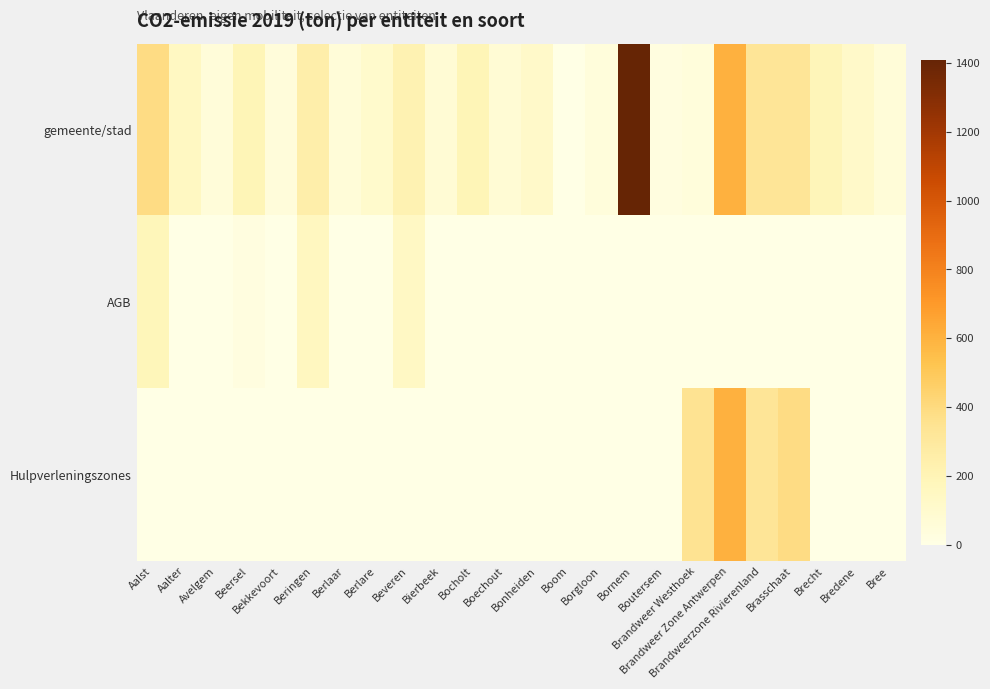

Reading right to left, extract all data points from this chart.

gemeente/stad: Bree=56.5	Bredene=118.8	Brecht=190.5	Brasschaat=327.3	Brandweerzone Rivierenland=327.8	Brandweer Zone Antwerpen=601.2	Brandweer Westhoek=43.4	Boutersem=23.6	Bornem=1409.5	Borgloon=43.4	Boom=4.0	Bonheiden=116.8	Boechout=76.0	Bocholt=195.4	Bierbeek=73.9	Beveren=215.9	Berlare=106.8	Berlaar=58.3	Beringen=248.8	Bekkevoort=45.4	Beersel=194.4	Avelgem=53.3	Aalter=148.8	Aalst=390.7
AGB: Bree=0.0	Bredene=0.0	Brecht=0.0	Brasschaat=0.0	Brandweerzone Rivierenland=0.0	Brandweer Zone Antwerpen=0.0	Brandweer Westhoek=0.0	Boutersem=0.0	Bornem=0.0	Borgloon=0.0	Boom=0.0	Bonheiden=0.0	Boechout=0.0	Bocholt=0.0	Bierbeek=0.0	Beveren=139.3	Berlare=0.9	Berlaar=0.3	Beringen=158.0	Bekkevoort=0.2	Beersel=24.5	Avelgem=0.7	Aalter=1.4	Aalst=185.7
Hulpverleningszones: Bree=0.0	Bredene=0.0	Brecht=0.0	Brasschaat=386.3	Brandweerzone Rivierenland=327.8	Brandweer Zone Antwerpen=601.2	Brandweer Westhoek=348.6	Boutersem=0.0	Bornem=0.0	Borgloon=0.0	Boom=0.0	Bonheiden=0.0	Boechout=0.0	Bocholt=0.0	Bierbeek=0.0	Beveren=0.0	Berlare=0.0	Berlaar=0.0	Beringen=0.0	Bekkevoort=0.0	Beersel=0.0	Avelgem=0.0	Aalter=0.0	Aalst=0.0